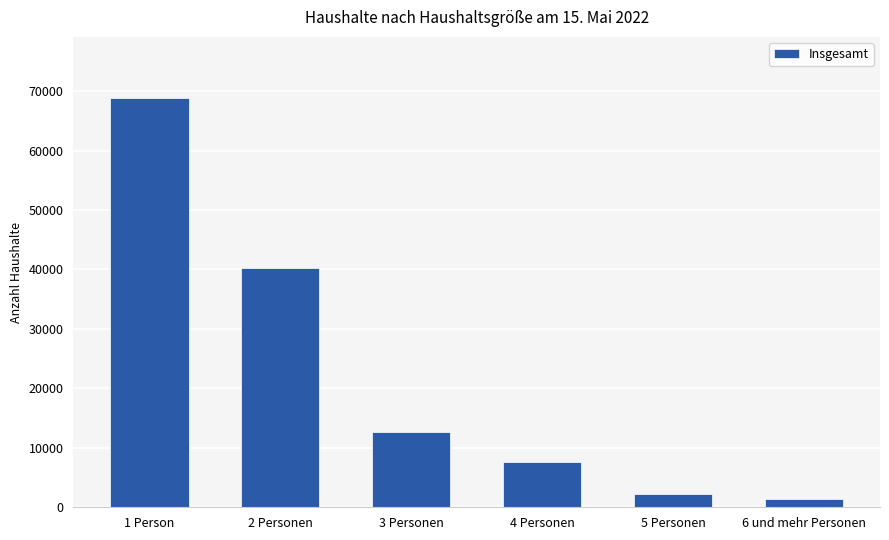

What is the average value?

22128